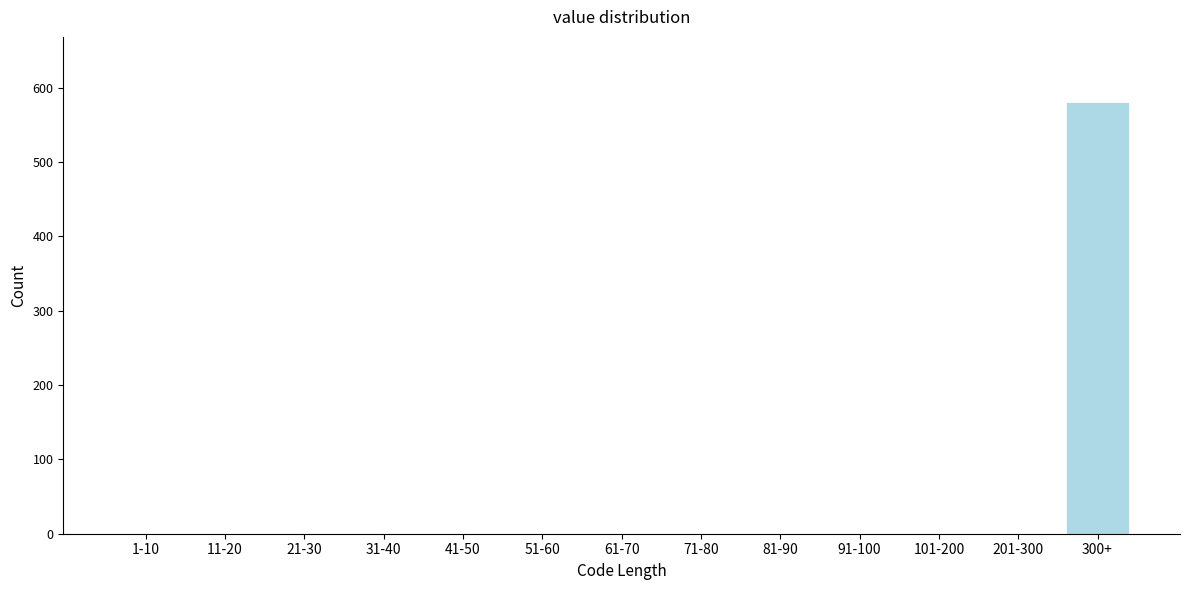

Reading left to right, list all the values displayed in this chart.

1-10=0	11-20=0	21-30=0	31-40=0	41-50=0	51-60=0	61-70=0	71-80=0	81-90=0	91-100=0	101-200=0	201-300=0	300+=581